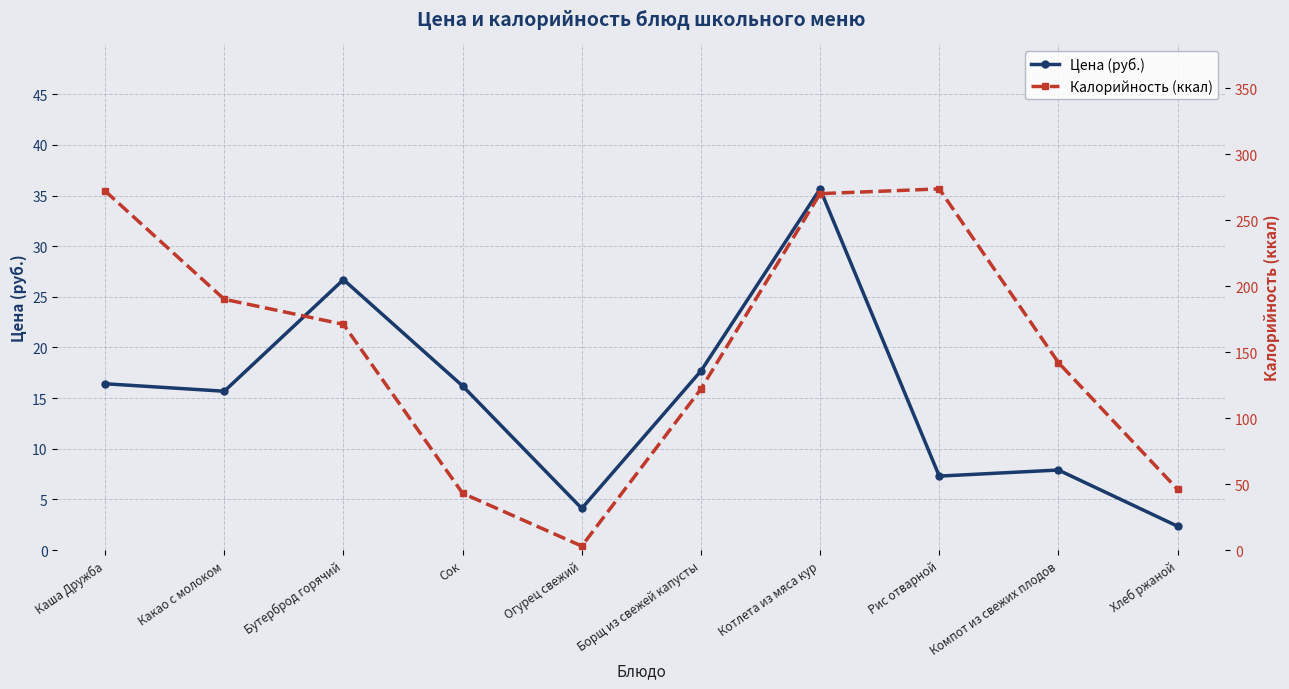

True or false: Калорийность (ккал) has a value of 171.0 at Бутерброд горячий.

True